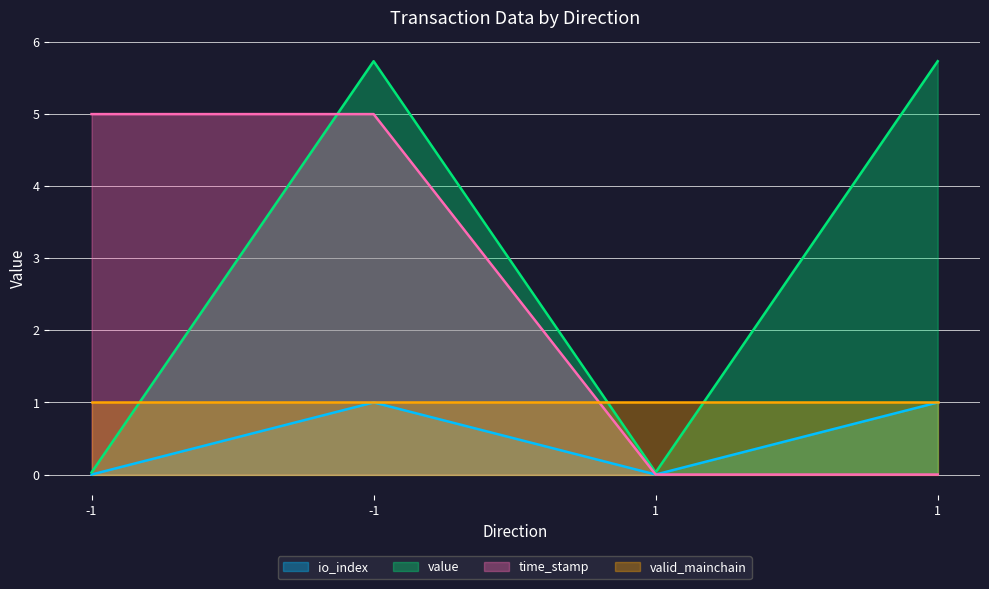

How many interior local valleys does the io_index series have?

1